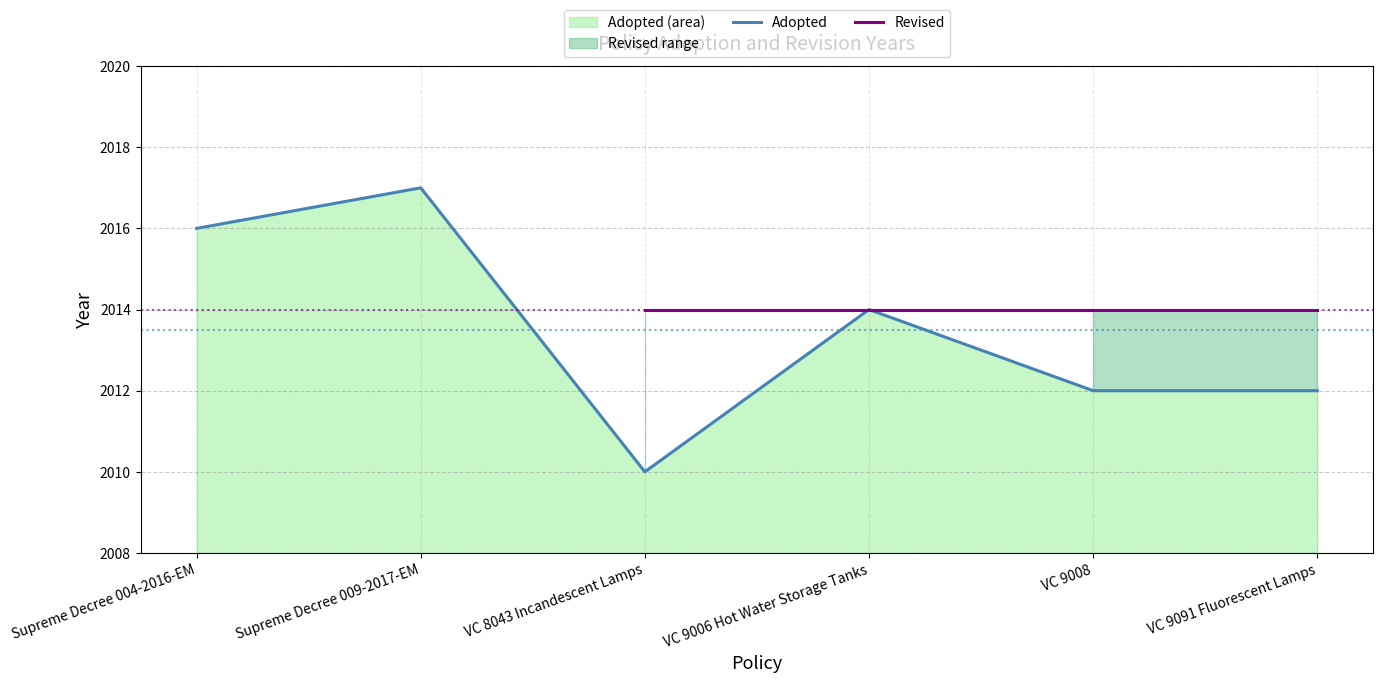

The value of Adopted at VC 9006 Hot Water Storage Tanks is 1062. True or false?

False